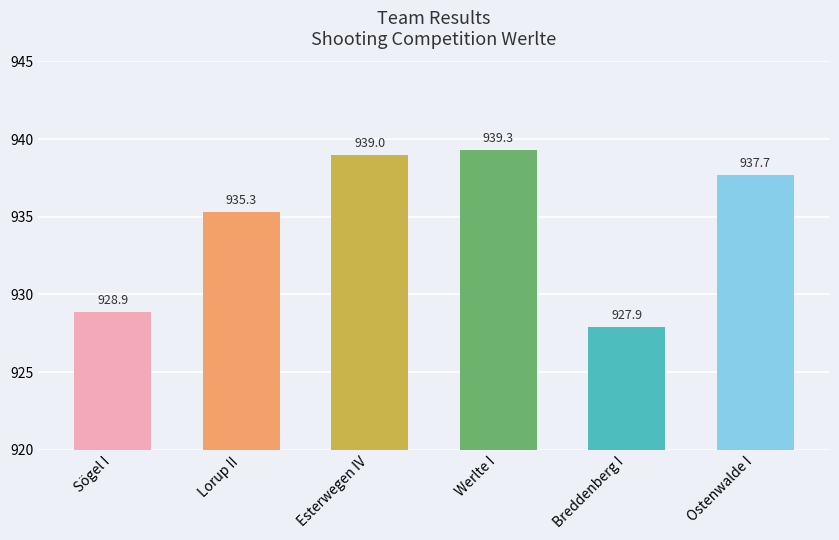

What position from the right is Breddenberg I?

2